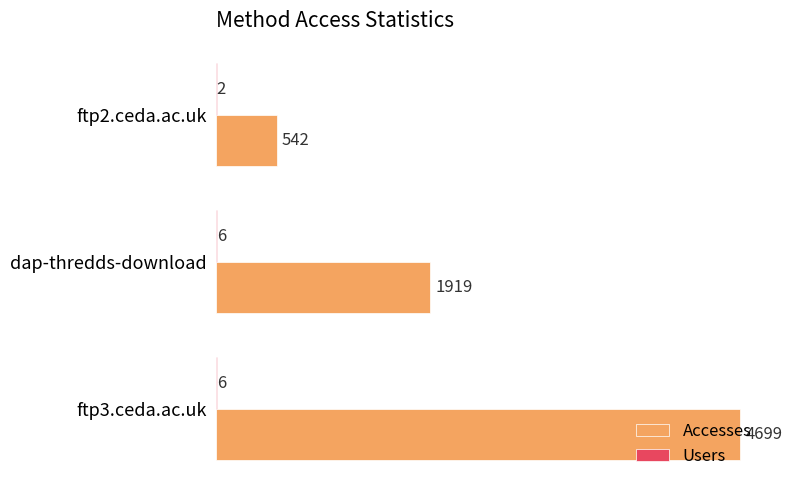

What is the sum of all Accesses values?

7160